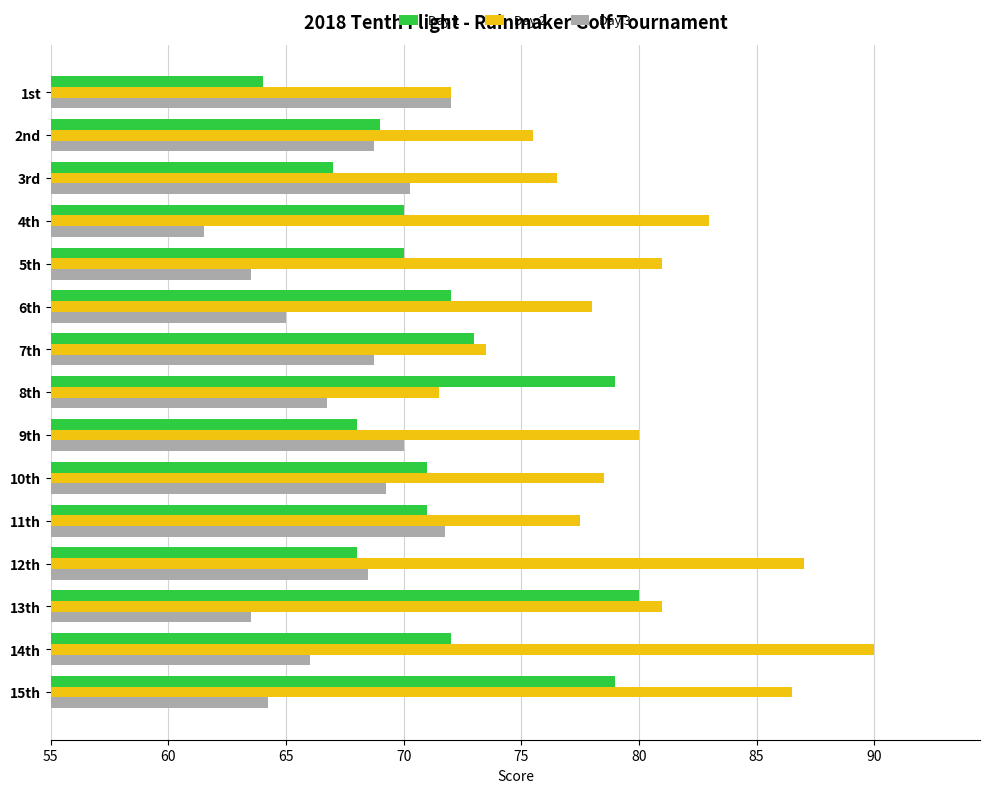

Which series has the largest total across all categories?

Day 2